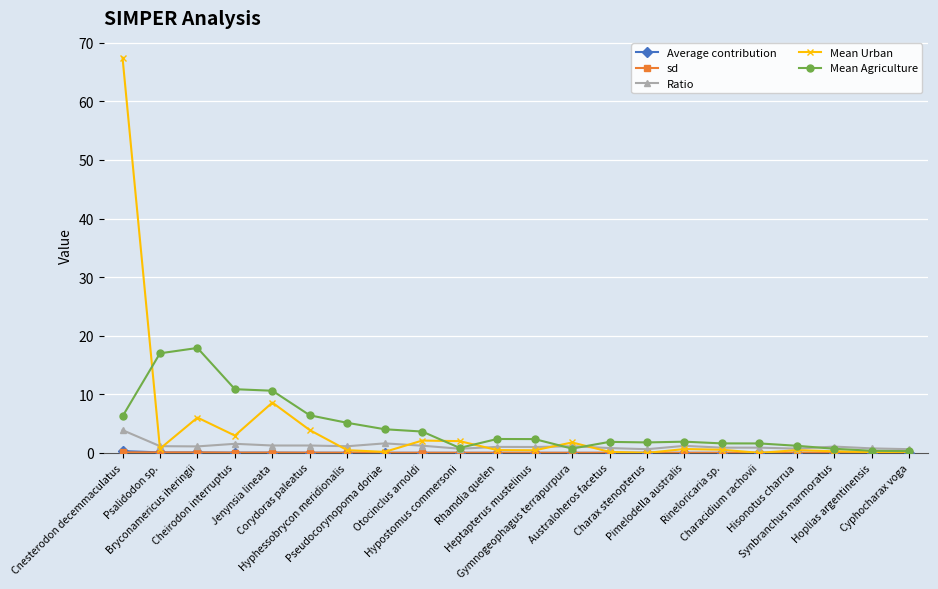

Which series has the widest spread of values?

Mean Urban